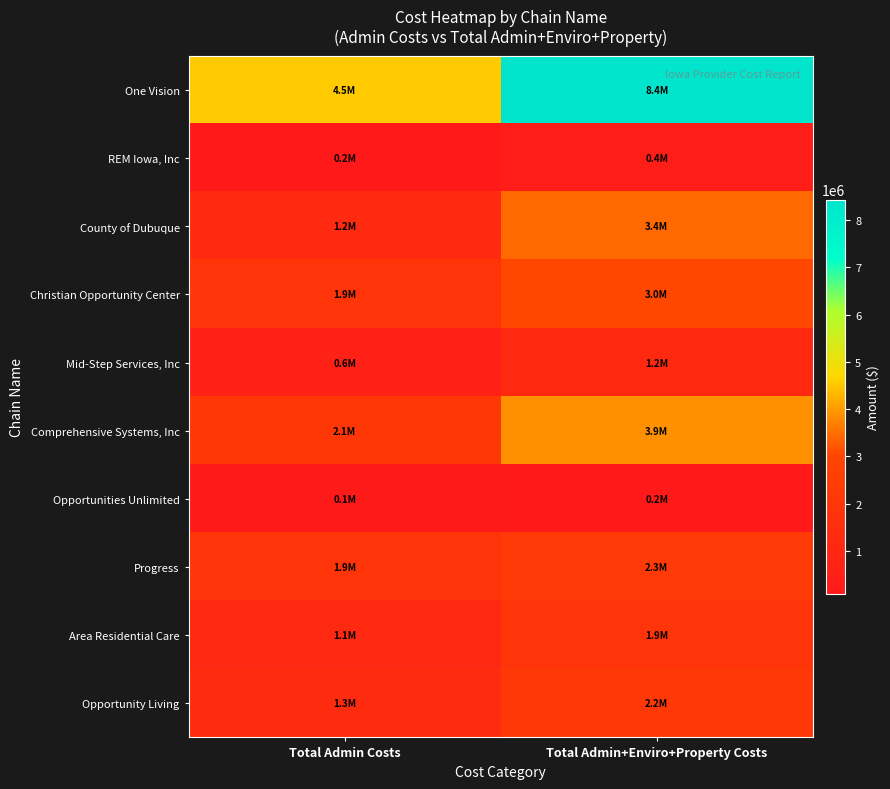

Count the number of categories in the chart.

2